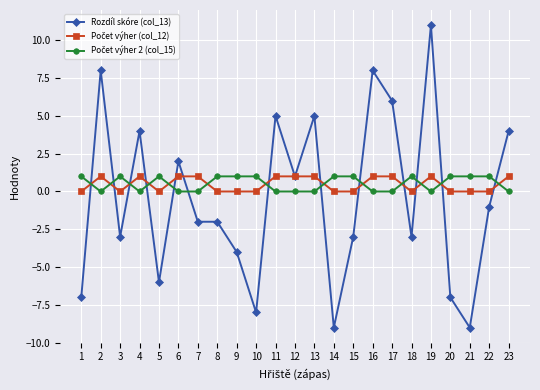

What is the minimum value shown in the chart?

-9